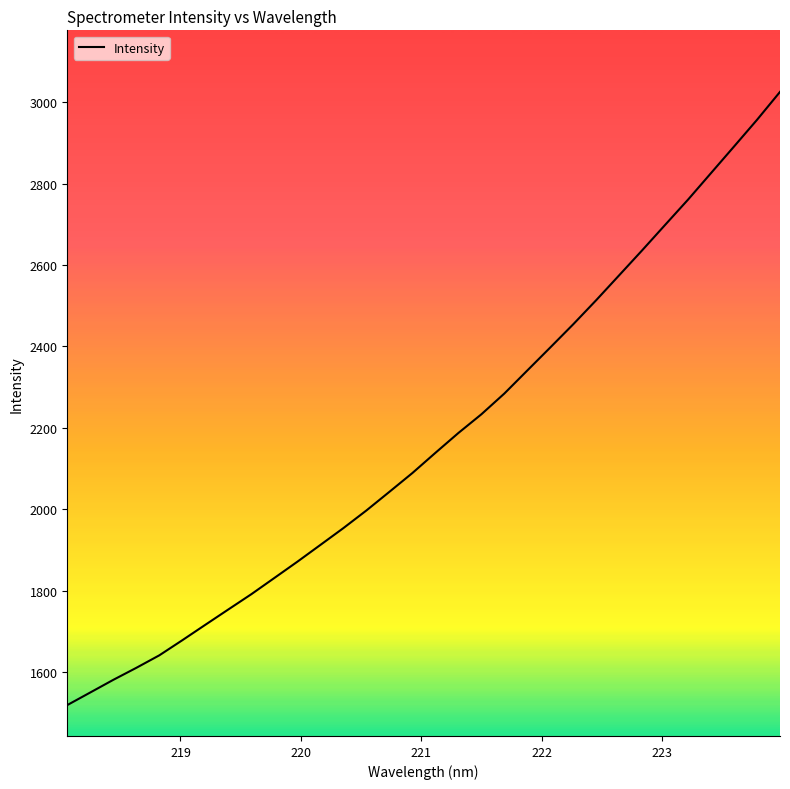

What is the smallest value displayed?

1518.4